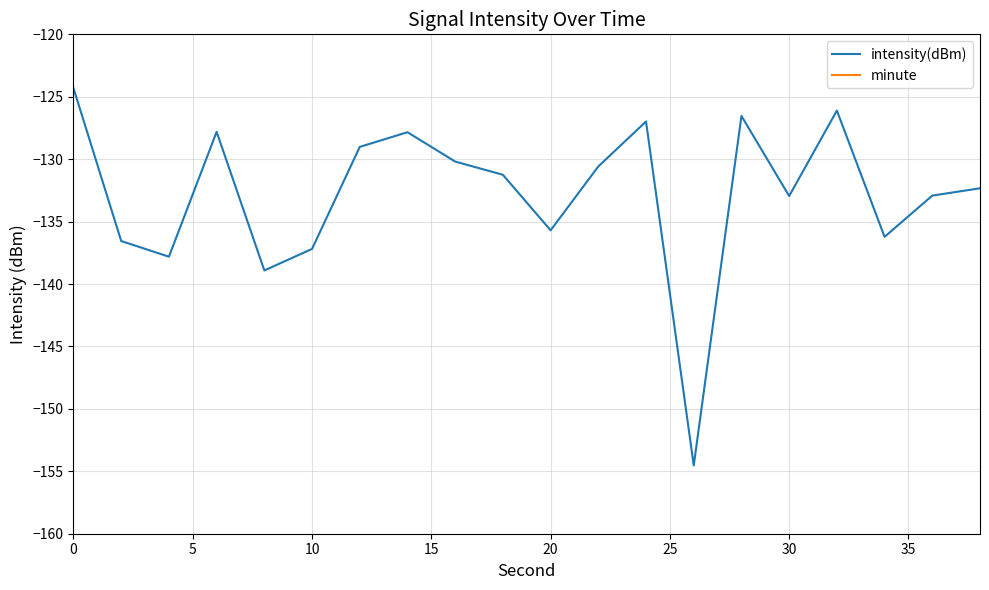

What is the highest value of the intensity(dBm) series?

-124.3